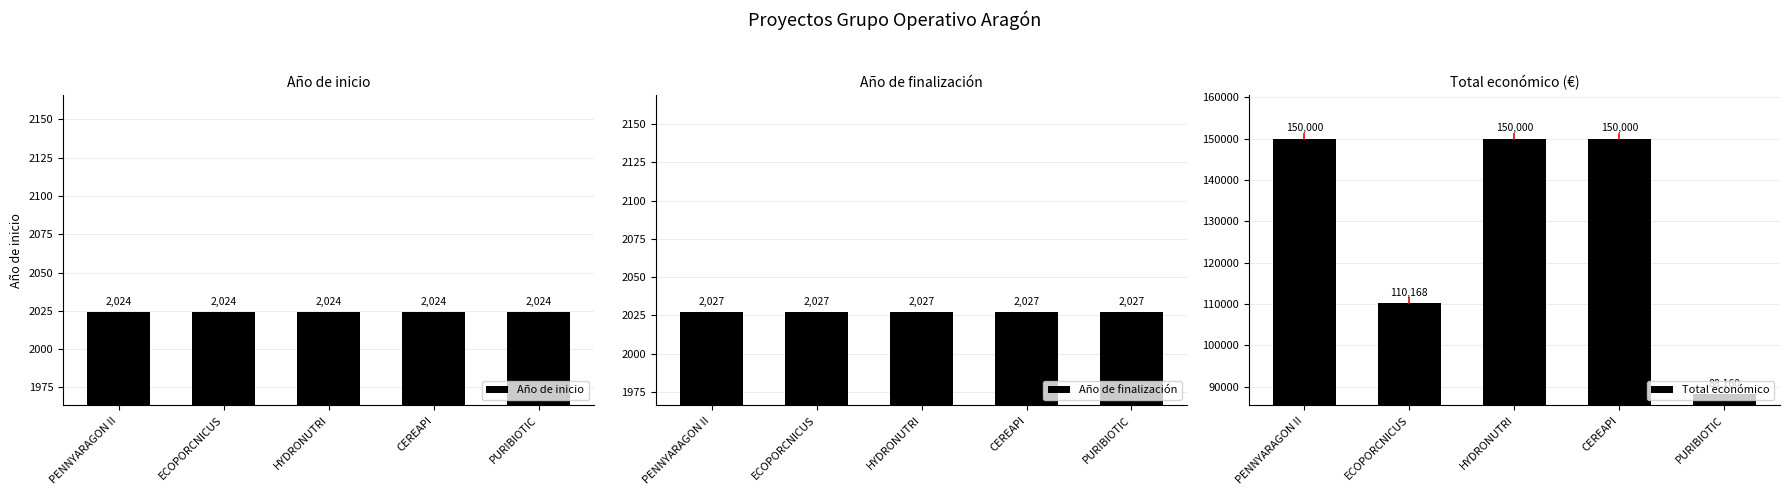

What is the value of the Año de finalización bar at the 2nd from the left?

2027